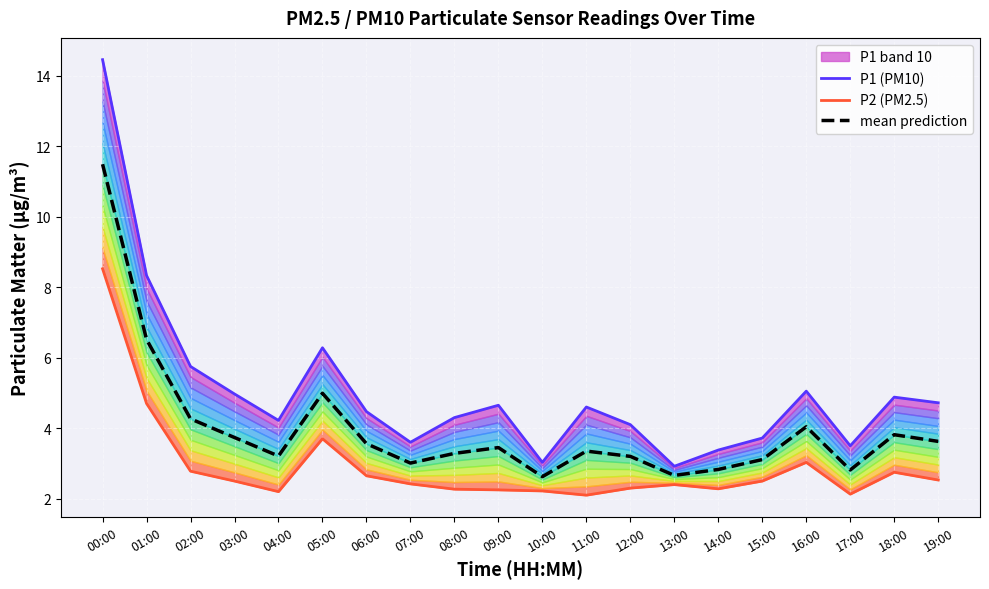

True or false: P2 (PM2.5) and mean prediction cross at least once.

False